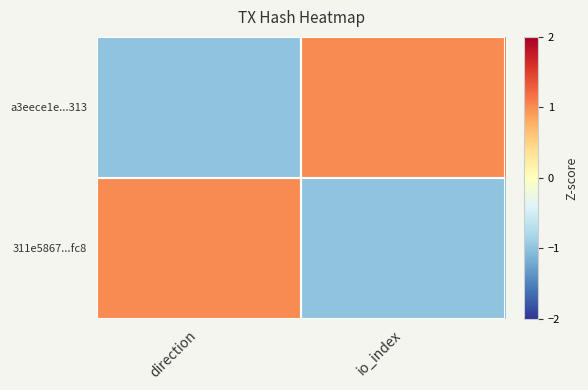

At which category does the chart reach its peak across all series?

io_index